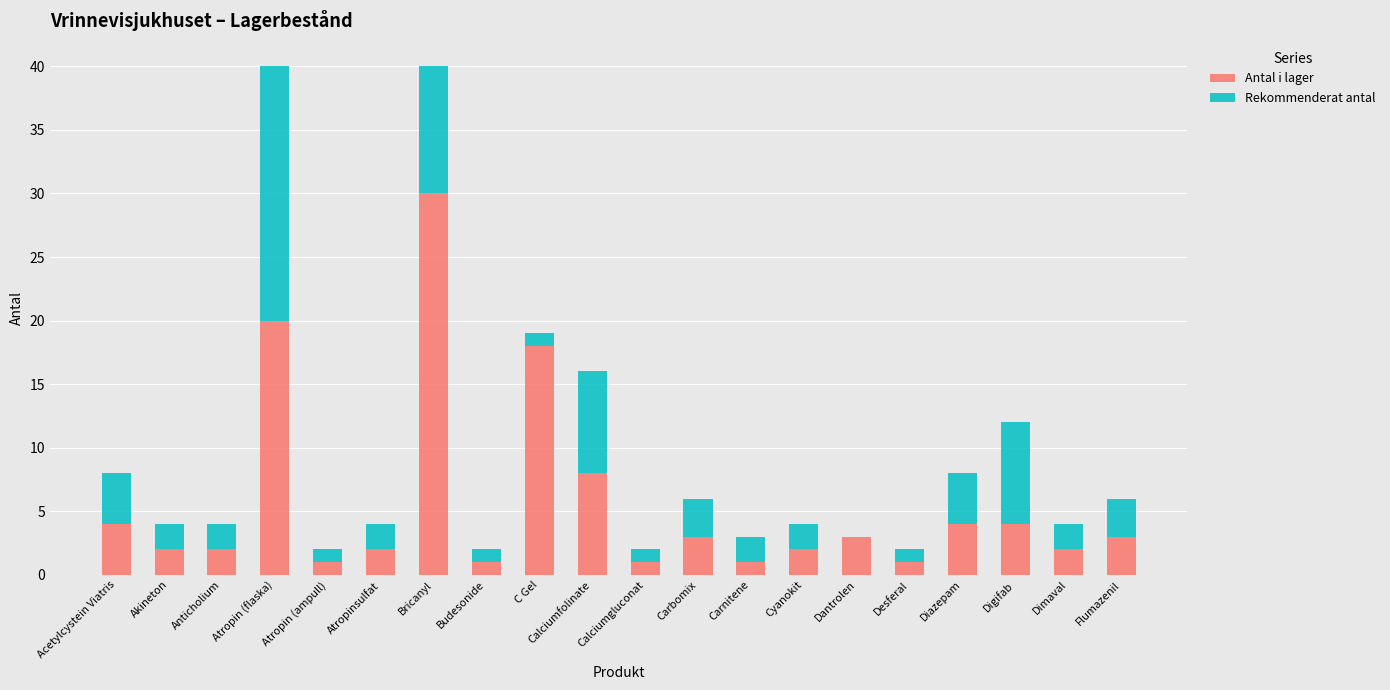

What is the highest value of the Antal i lager series?

30